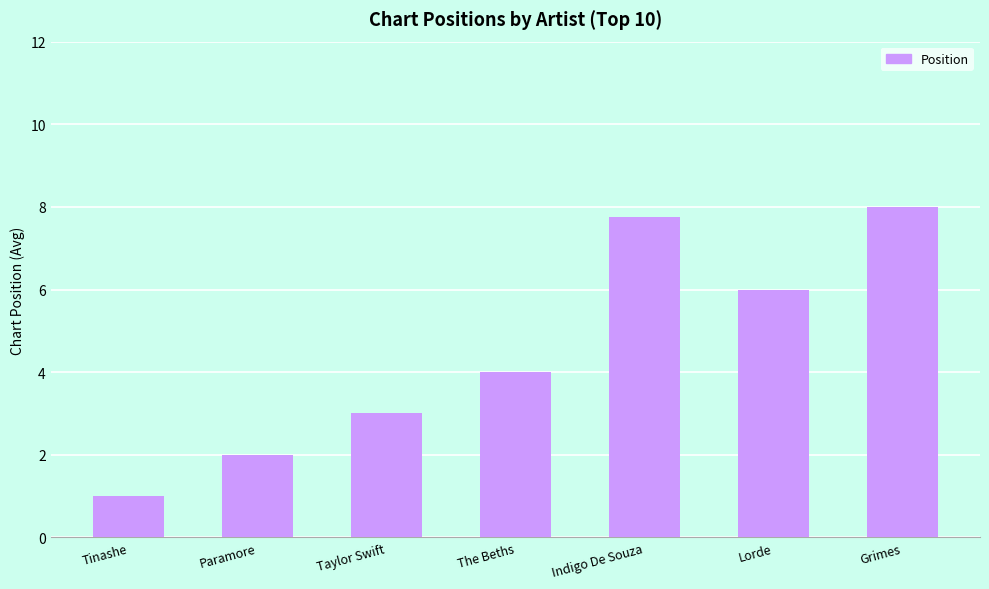

Which has a higher value, Taylor Swift or Indigo De Souza?

Indigo De Souza